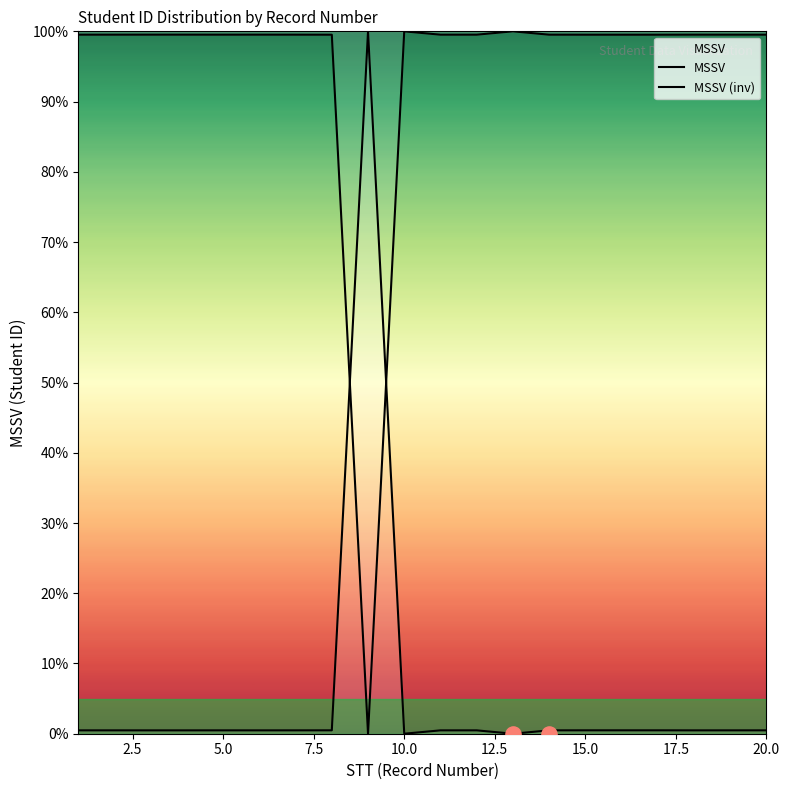

Which series has the widest spread of Y values?

MSSV